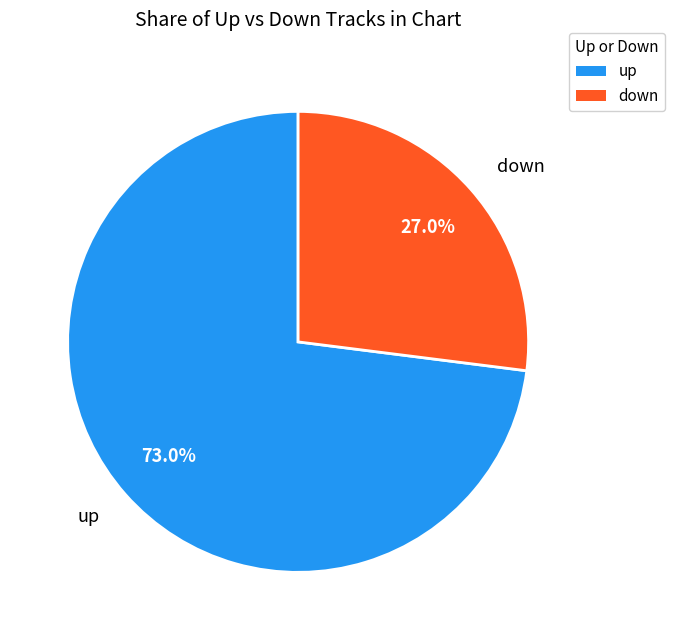

To the nearest percent, what portion does down represent?

27%